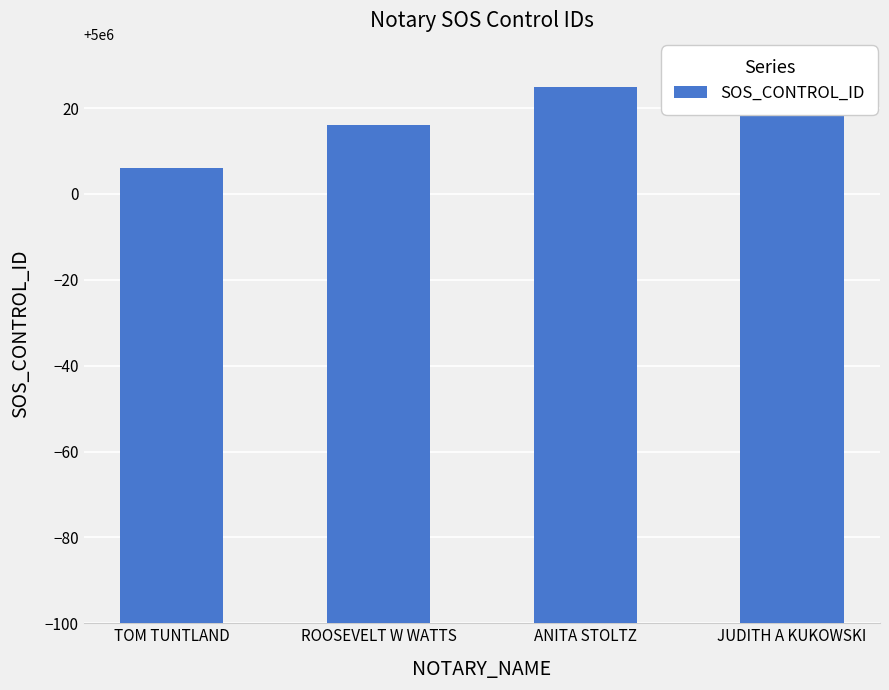

How many values are between 5000016 and 5000030?

3